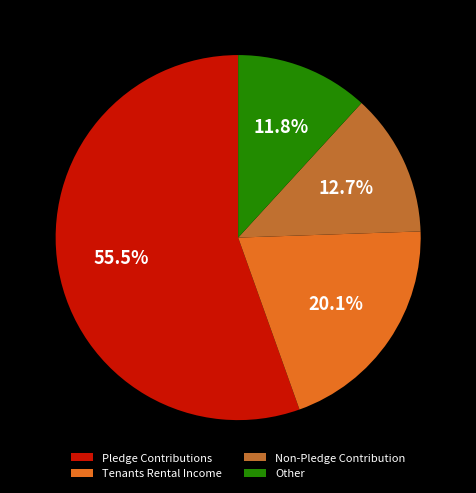

Which slice is the largest?

Pledge Contributions